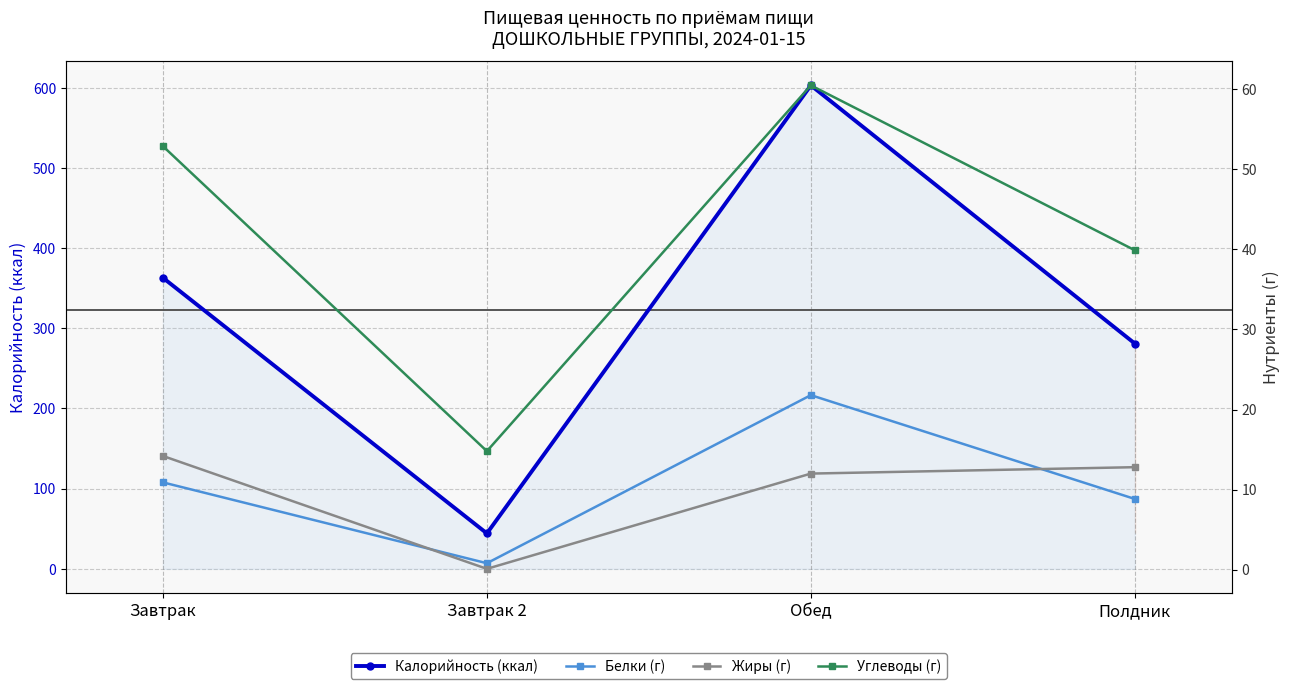

Is the value of Жиры (г) at Обед greater than the value of Углеводы (г) at Обед?

No